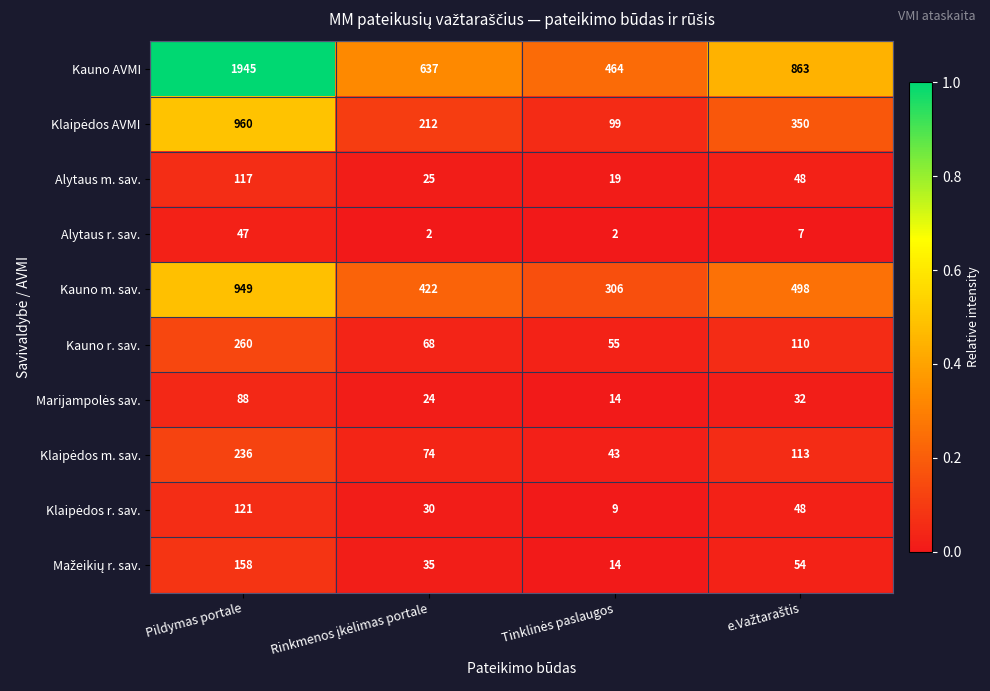

Which series has the largest total across all categories?

Kauno AVMI